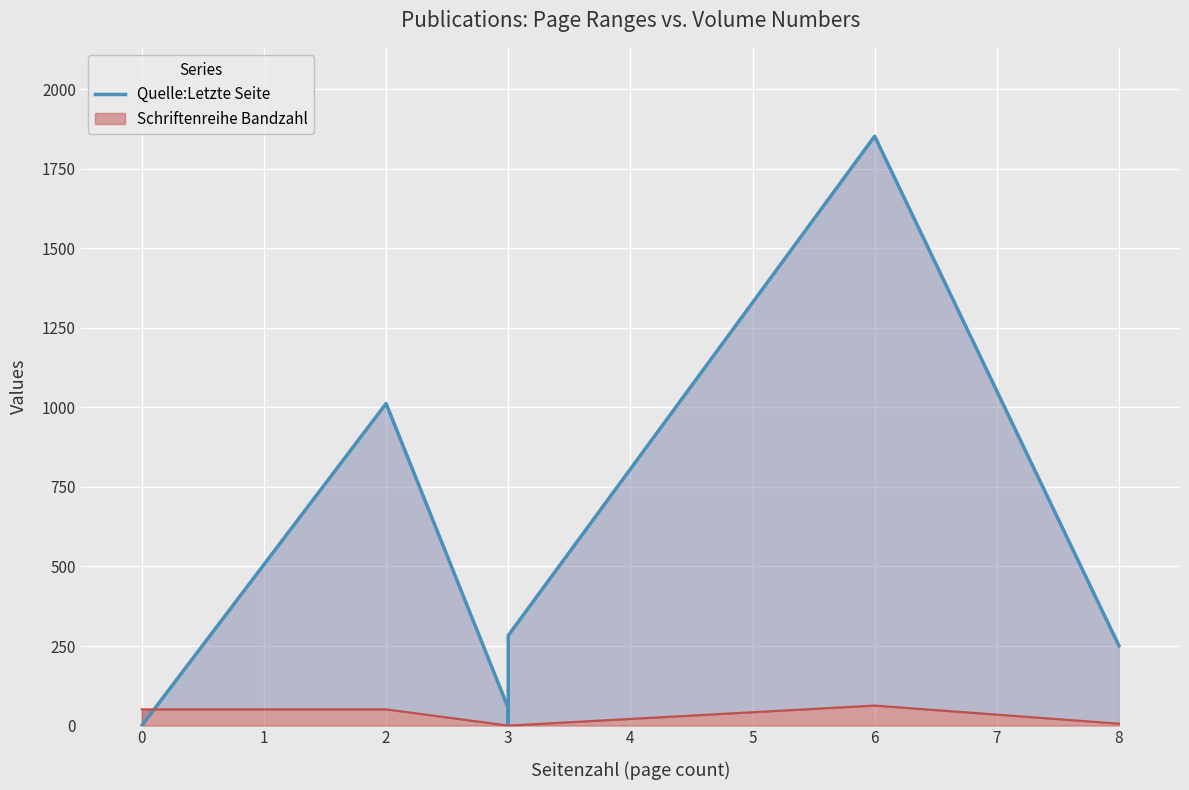

What is the difference between the second highest and minimum values?

1012